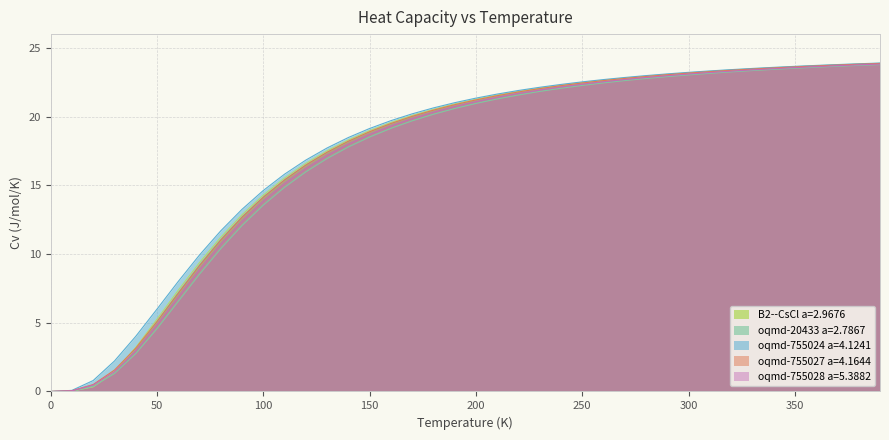

True or false: oqmd-20433 a=2.7867 has more than 2 interior local peaks.

False